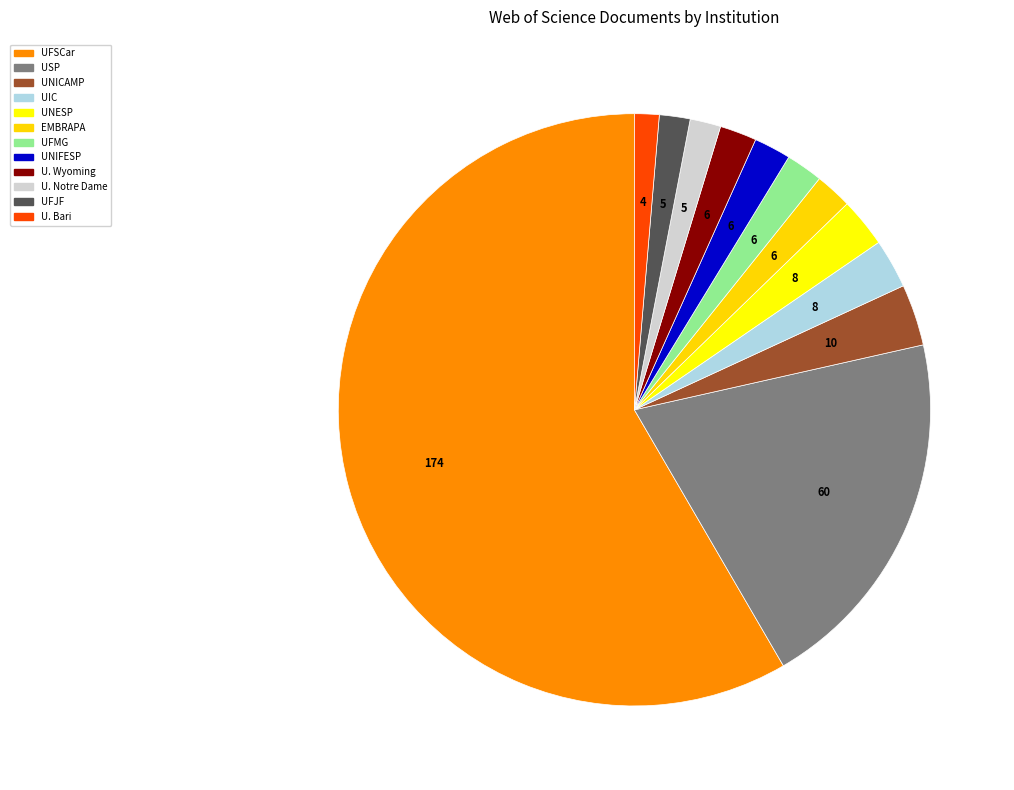

How many segments does this pie chart have?

12